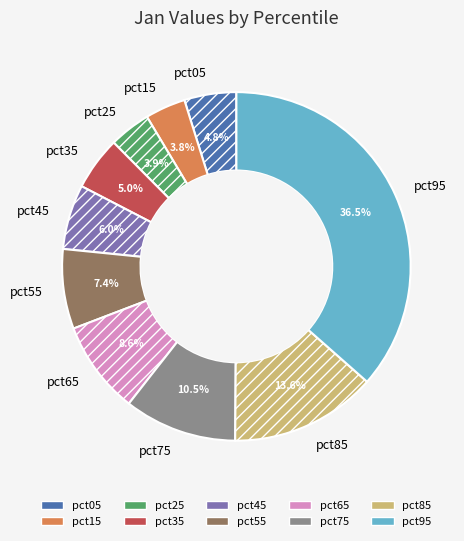

How much of the chart is everything except pct05?

95.2%